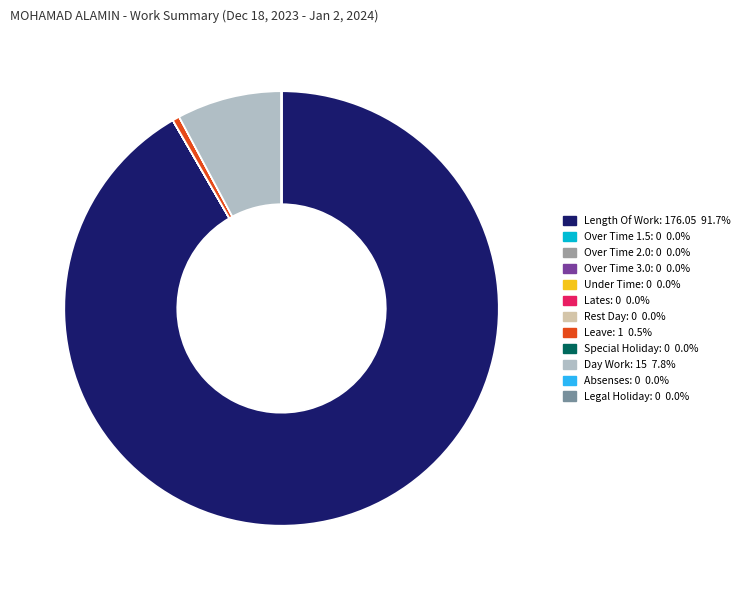

Is Length Of Work: 176.05 the majority of the pie?

Yes